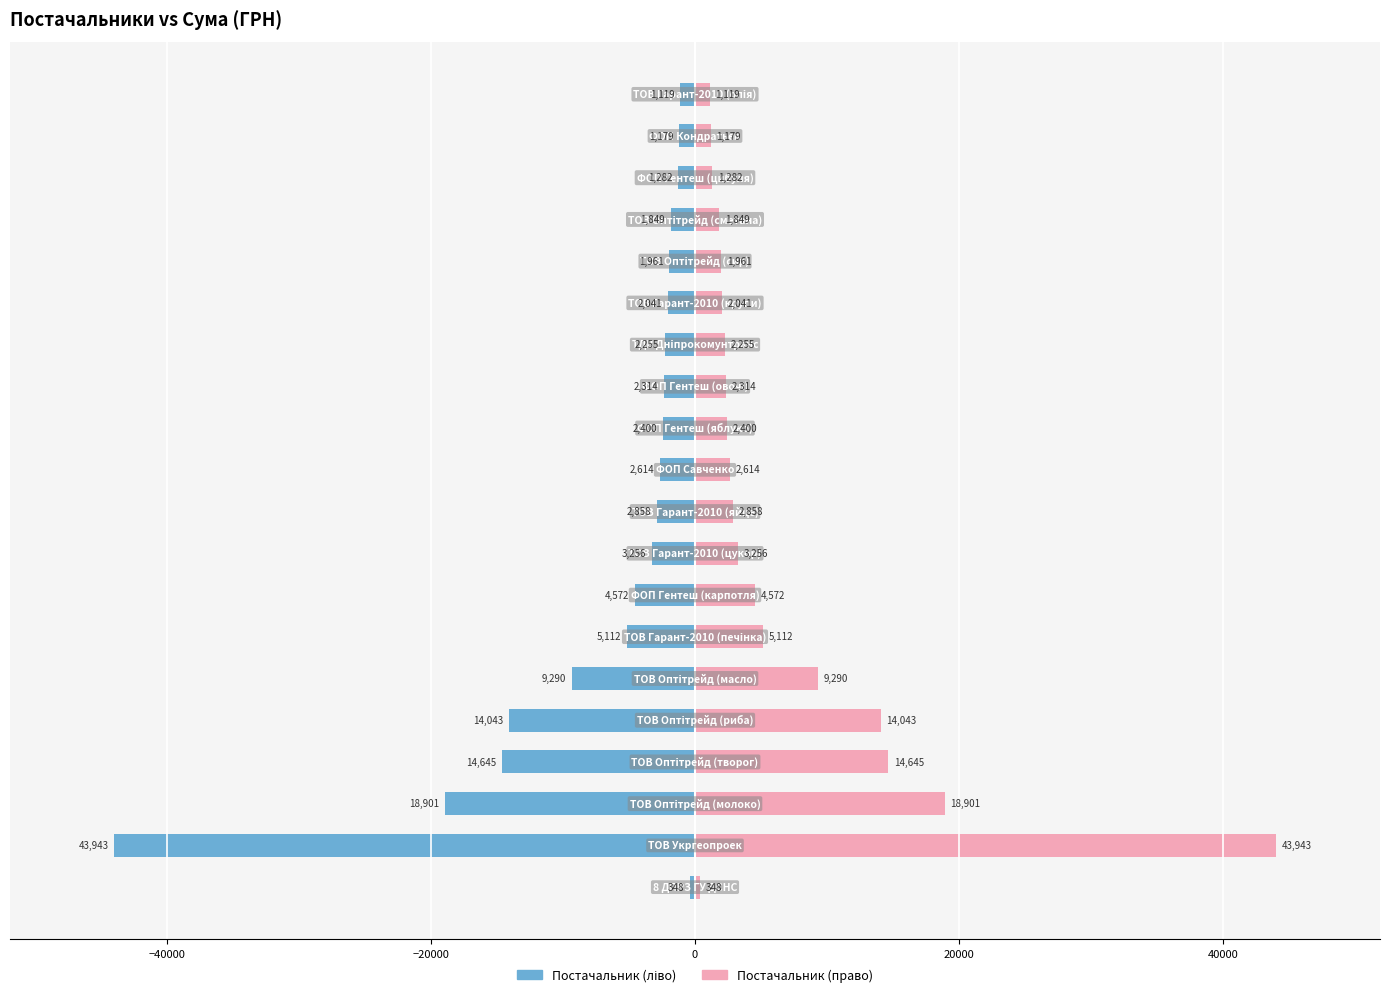

The Сума (право) series shows 2415.8 at 40000. True or false?

False